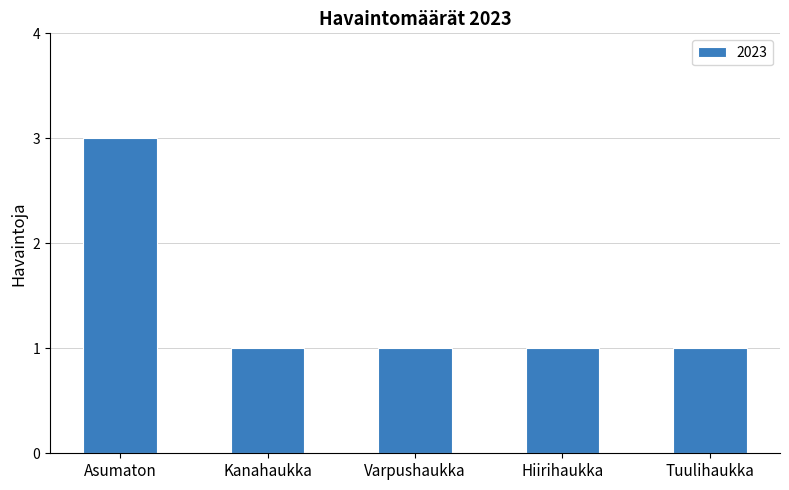

What position from the right is Tuulihaukka?

1